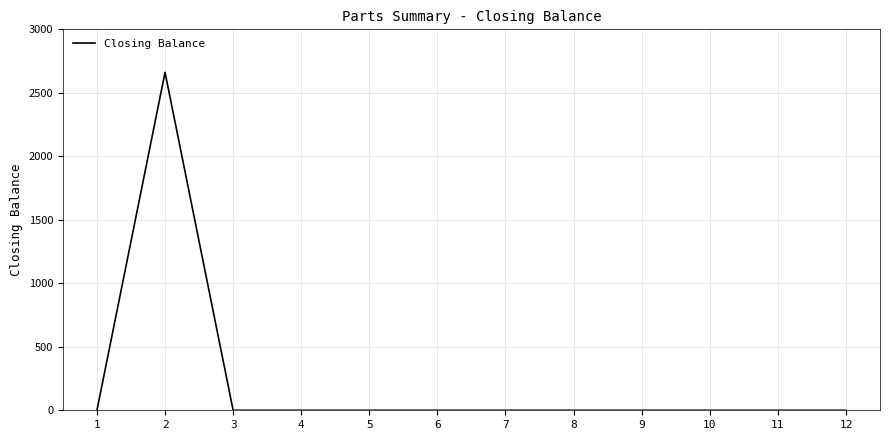

Is it true that the value at 11 is -1511?

False